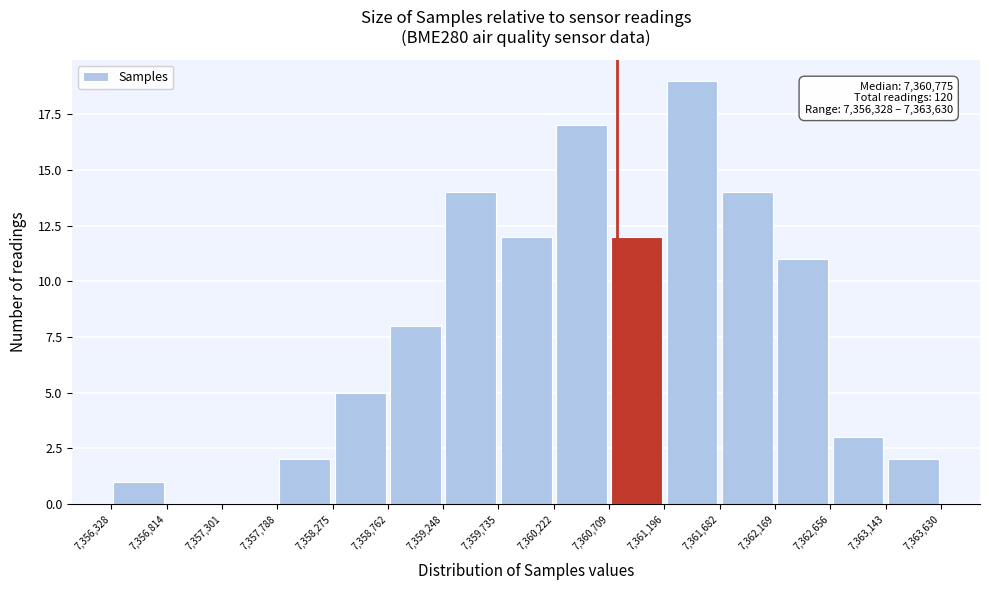

Over which range of the x-axis is the bar tallest?

7,361,196 to 7,361,682